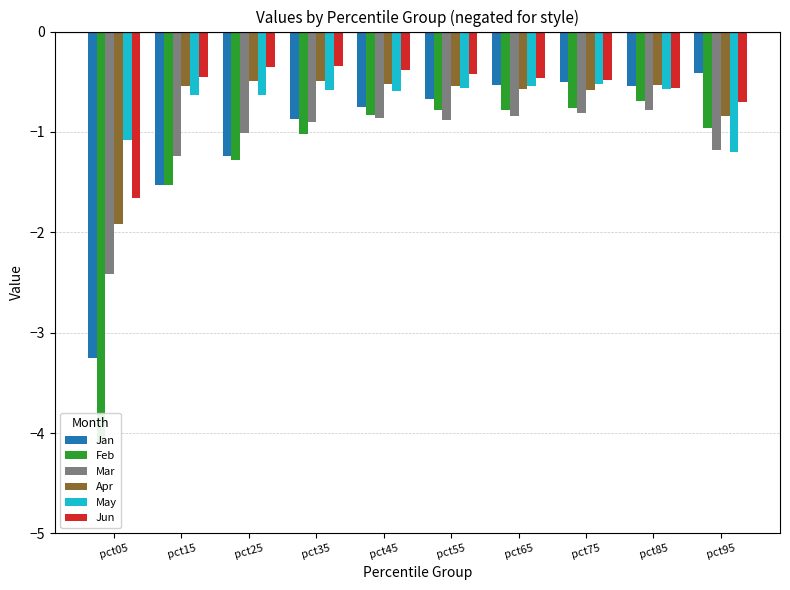

Reading right to left, transcribe all the data shown in this chart.

Jan: pct95=-0.4	pct85=-0.5	pct75=-0.5	pct65=-0.5	pct55=-0.7	pct45=-0.8	pct35=-0.9	pct25=-1.2	pct15=-1.5	pct05=-3.3
Feb: pct95=-1.0	pct85=-0.7	pct75=-0.8	pct65=-0.8	pct55=-0.8	pct45=-0.8	pct35=-1.0	pct25=-1.3	pct15=-1.5	pct05=-4.1
Mar: pct95=-1.2	pct85=-0.8	pct75=-0.8	pct65=-0.8	pct55=-0.9	pct45=-0.9	pct35=-0.9	pct25=-1.0	pct15=-1.2	pct05=-2.4
Apr: pct95=-0.8	pct85=-0.5	pct75=-0.6	pct65=-0.6	pct55=-0.5	pct45=-0.5	pct35=-0.5	pct25=-0.5	pct15=-0.5	pct05=-1.9
May: pct95=-1.2	pct85=-0.6	pct75=-0.5	pct65=-0.5	pct55=-0.6	pct45=-0.6	pct35=-0.6	pct25=-0.6	pct15=-0.6	pct05=-1.1
Jun: pct95=-0.7	pct85=-0.6	pct75=-0.5	pct65=-0.5	pct55=-0.4	pct45=-0.4	pct35=-0.3	pct25=-0.4	pct15=-0.4	pct05=-1.7